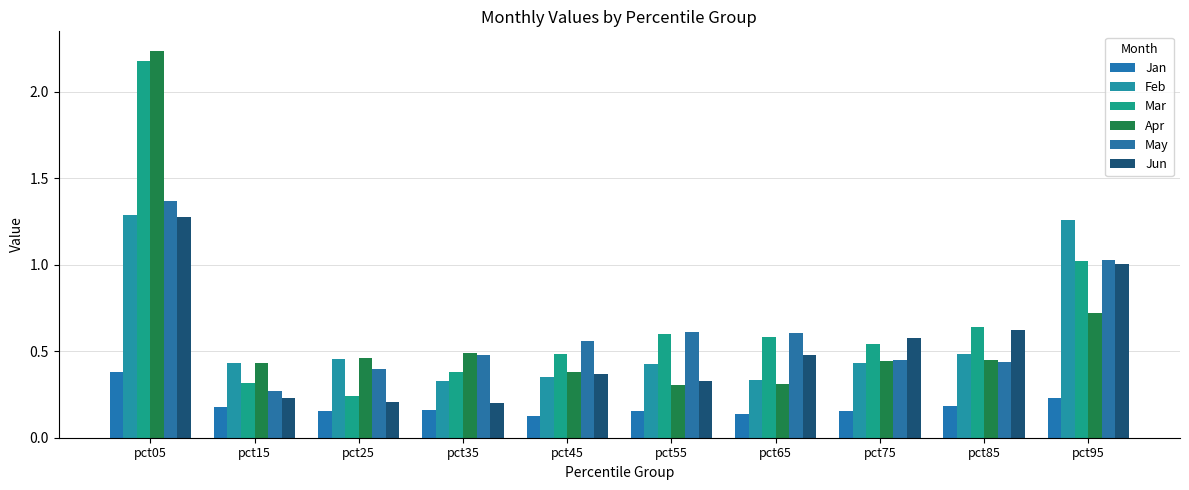

Are the bars horizontal?

No